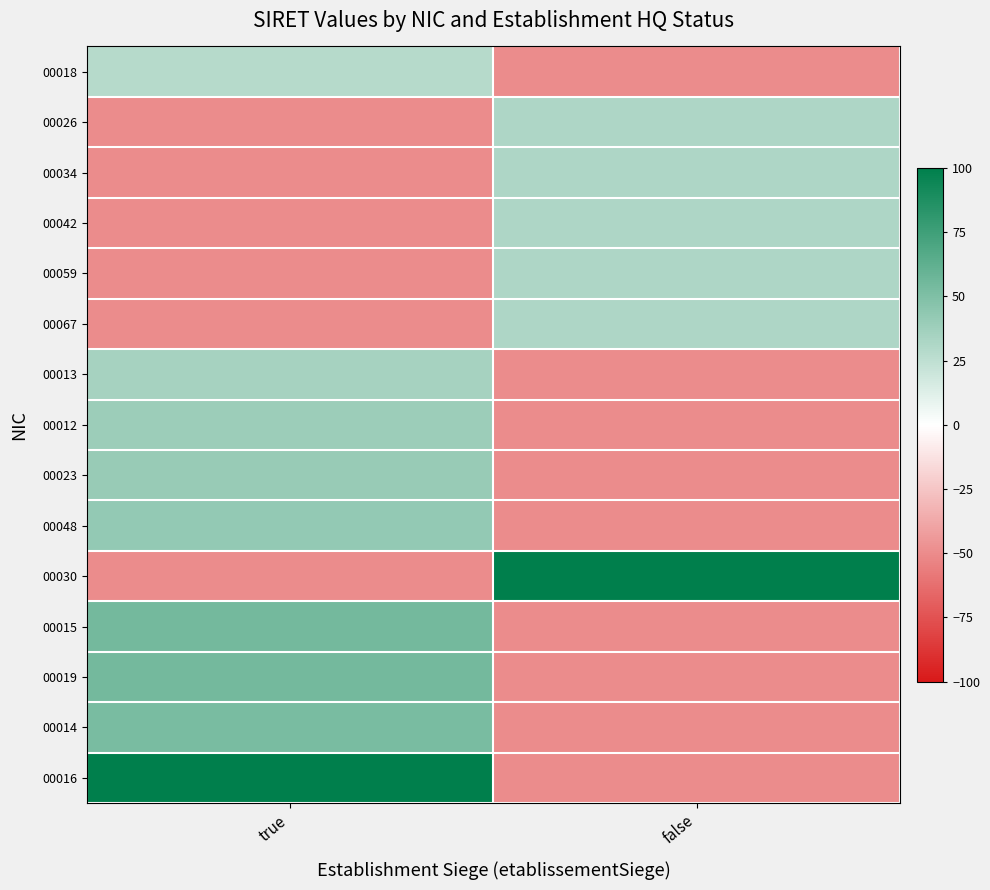

At which category is the sum across all series the highest?

true